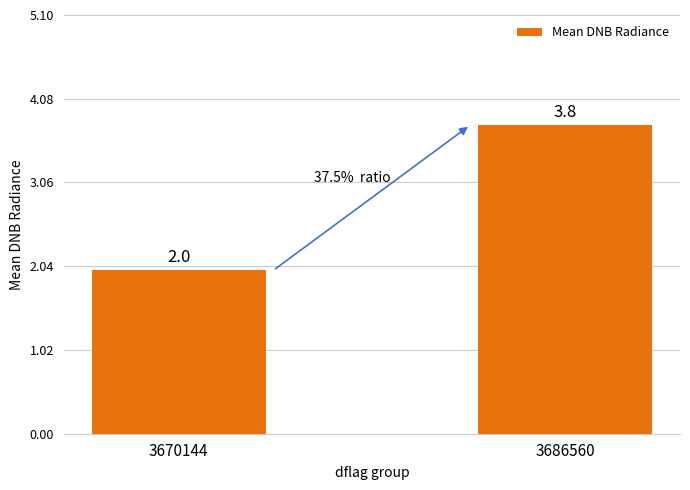

What is the approximate value at 3686560?

3.8